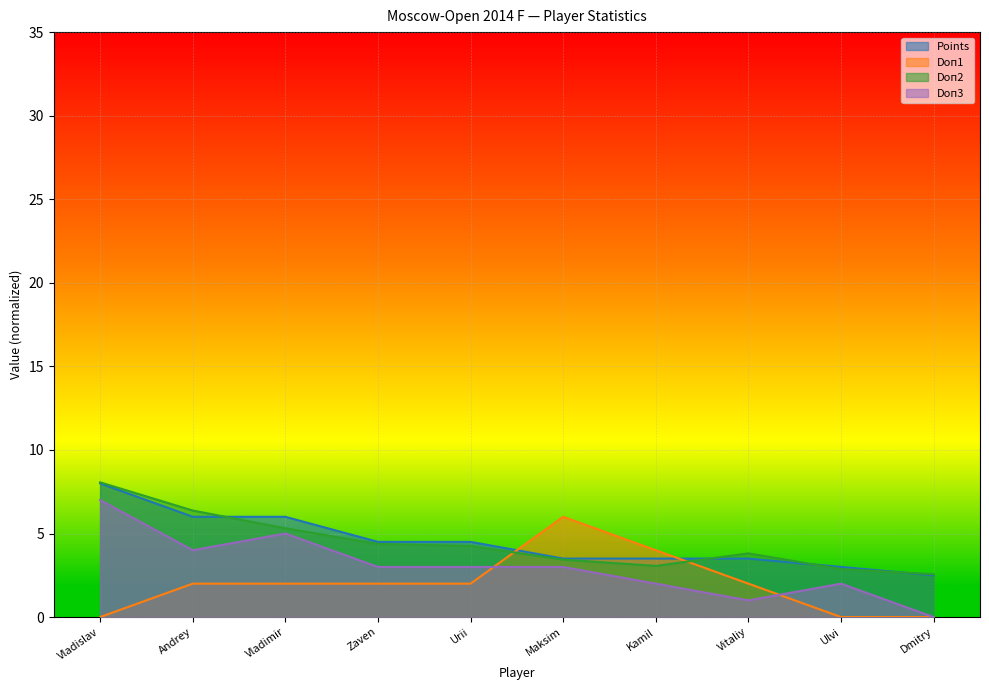

What value does the Points series have at Maksim?

3.5